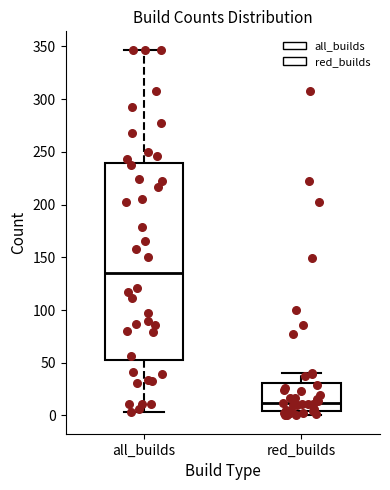

Where does the median line of the box for red_builds sit on the y-axis? The values are not printed on the chart, so give them approximately, as read against the axis.

10